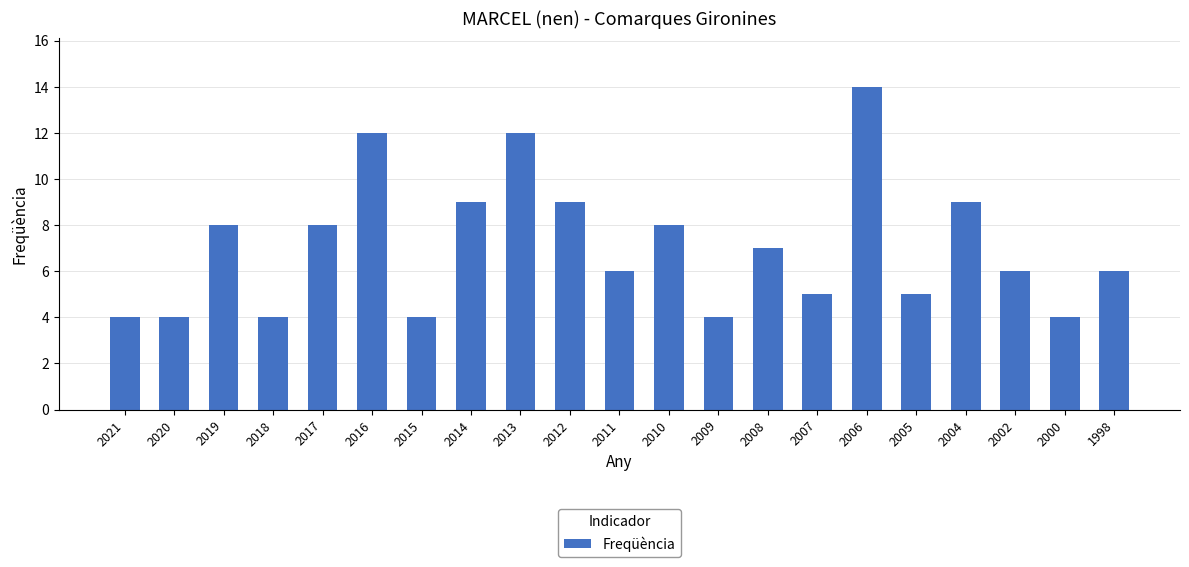

Reading right to left, what are all the values shown in this chart?

1998=6	2000=4	2002=6	2004=9	2005=5	2006=14	2007=5	2008=7	2009=4	2010=8	2011=6	2012=9	2013=12	2014=9	2015=4	2016=12	2017=8	2018=4	2019=8	2020=4	2021=4